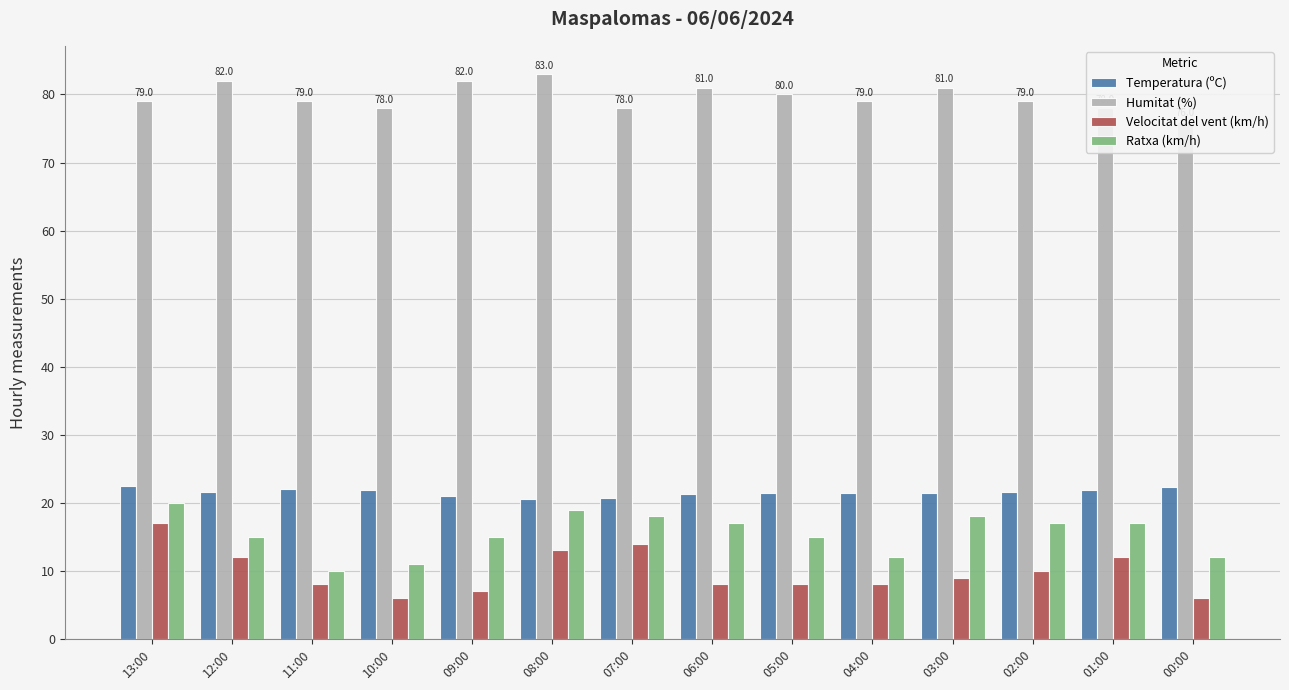

Are the bars horizontal?

No